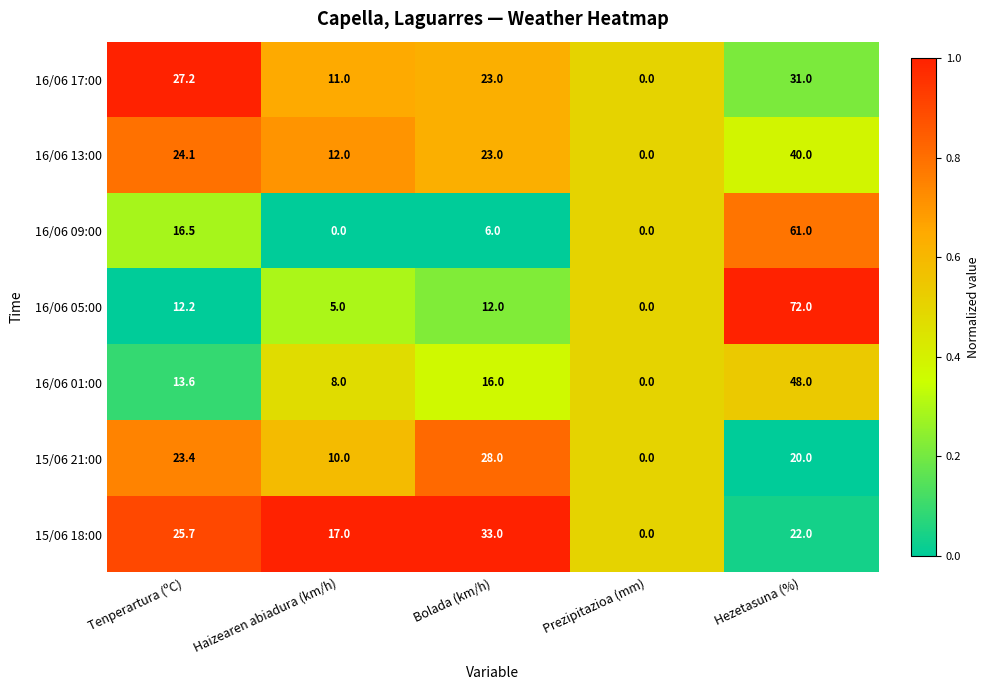

What is the difference between the maximum and second lowest values in the 16/06 13:00 series?

28.0